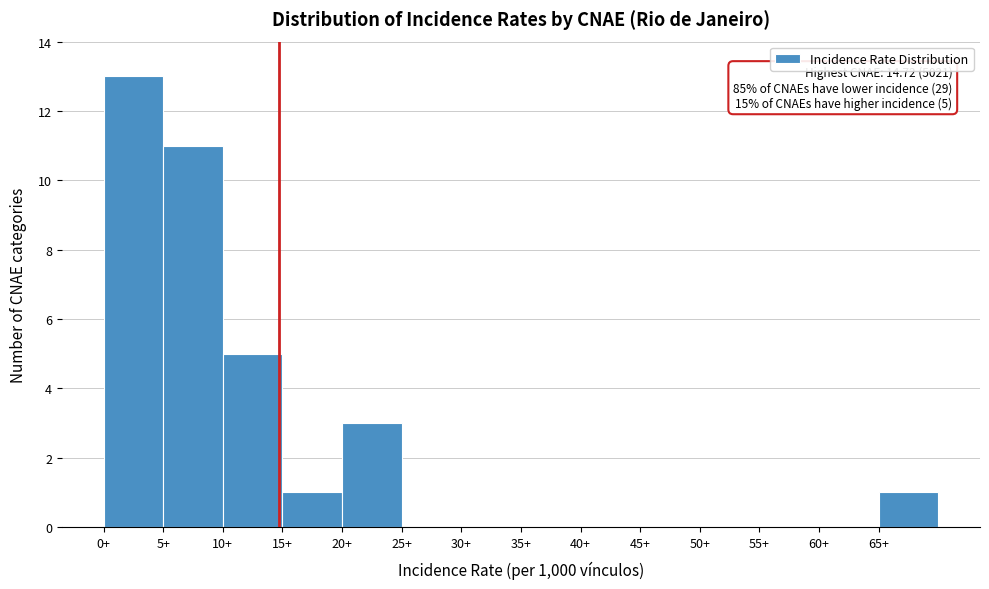

Which range on the x-axis has the tallest bar?

0 to 5